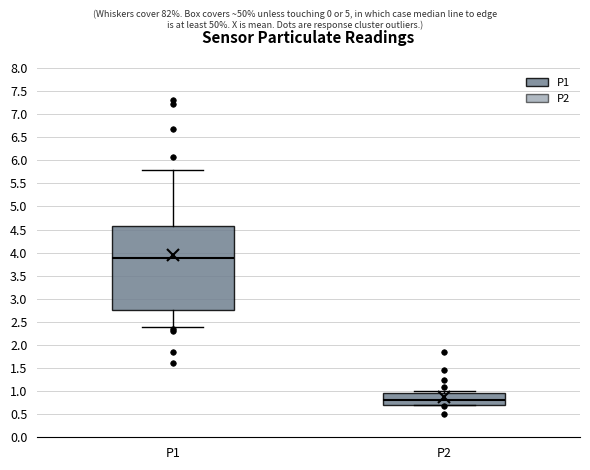

Where is the upper edge of the box for P2 on the y-axis? The values are not printed on the chart, so give them approximately, as read against the axis.

0.95